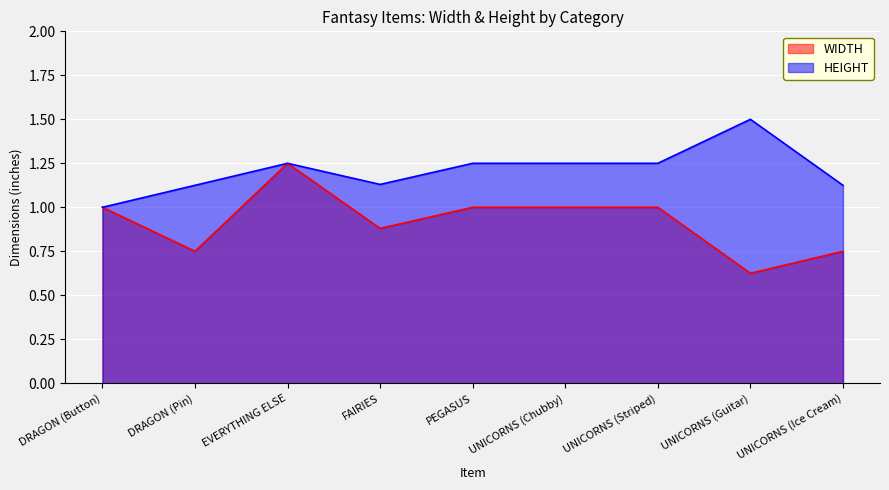

What is the greatest value displayed?

1.5